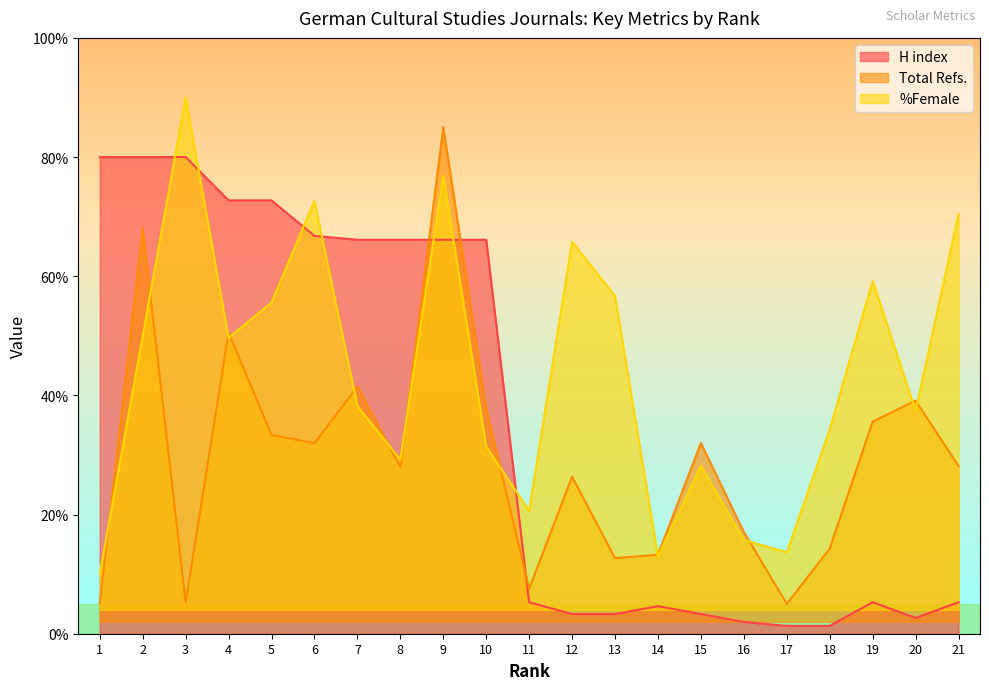

Reading left to right, transcribe all the data shown in this chart.

H index: 80.0	80.0	80.0	72.7	72.7	66.8	66.1	66.1	66.1	66.1	5.3	3.3	3.3	4.6	3.3	2.0	1.3	1.3	5.3	2.6	5.3
Total Refs.: 5.0	68.1	5.2	50.6	33.4	32.0	41.4	28.0	85.0	37.8	7.5	26.4	12.7	13.3	32.0	17.1	5.0	14.3	35.6	39.1	28.1
%Female: 10.0	49.9	90.0	49.7	55.6	72.6	38.2	29.2	76.9	31.4	20.6	65.8	56.7	12.9	28.2	15.7	13.7	34.3	59.2	37.4	70.4